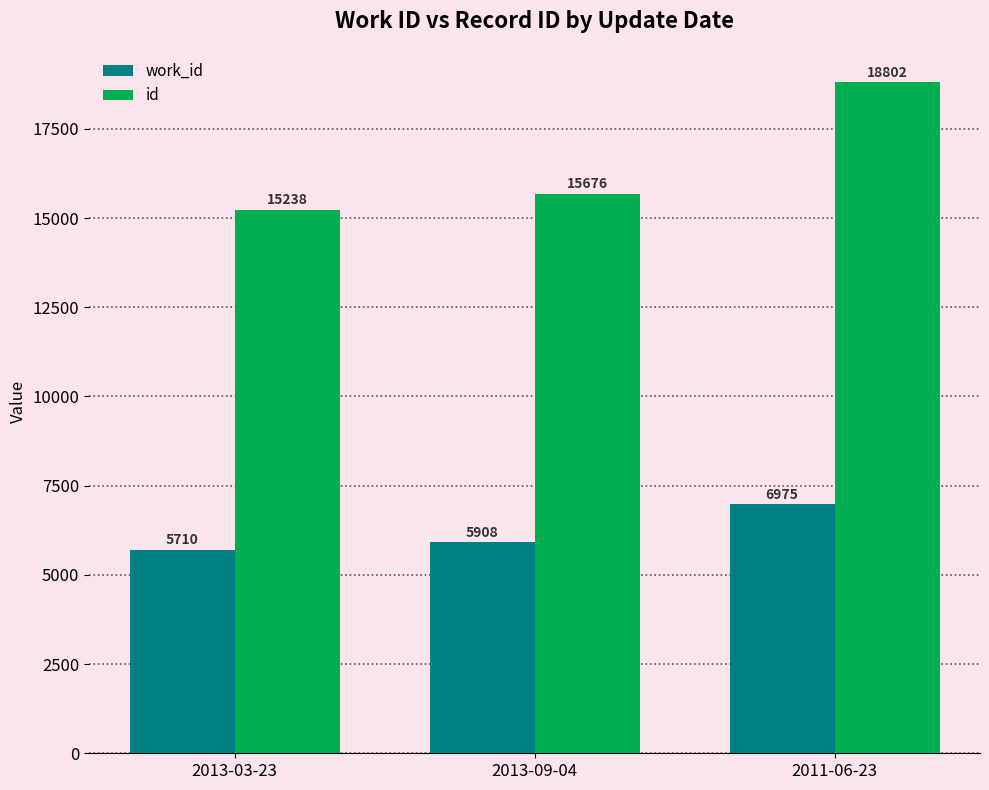

At how many categories does at least one series exceed 17776?

1